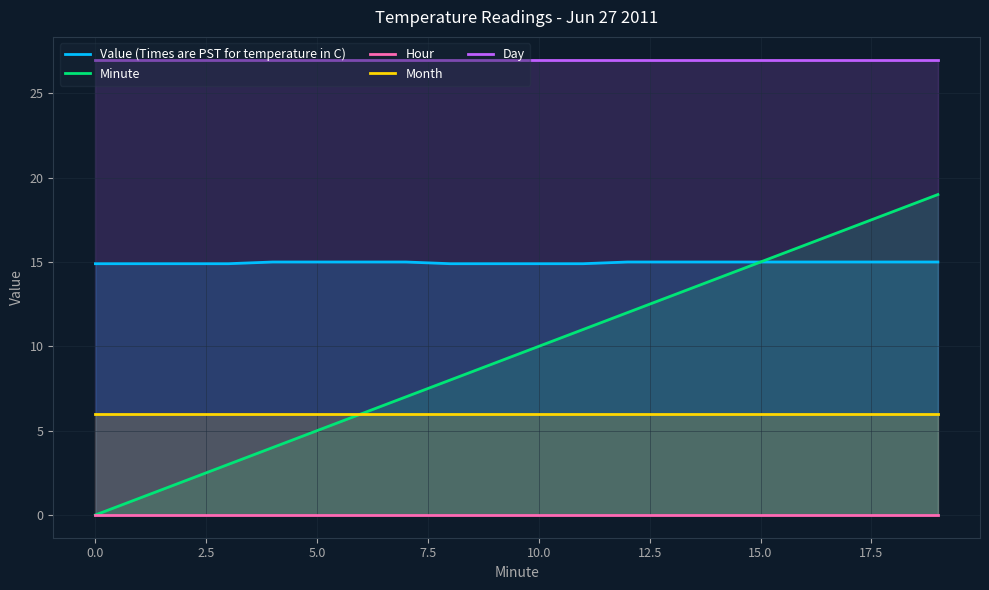

Which series has the largest range (max minus min)?

Minute